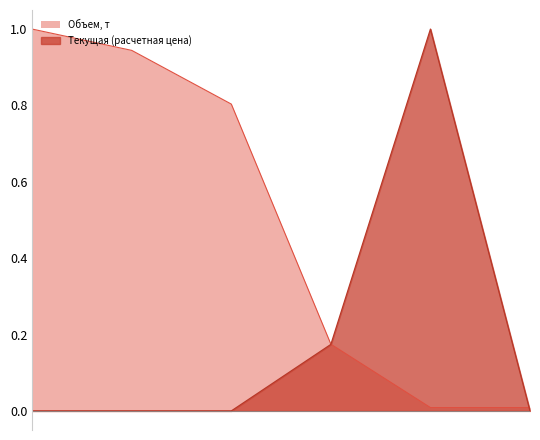

Rank the series by their average value, from highest to lowest.

Объем, т, Текущая (расчетная цена)